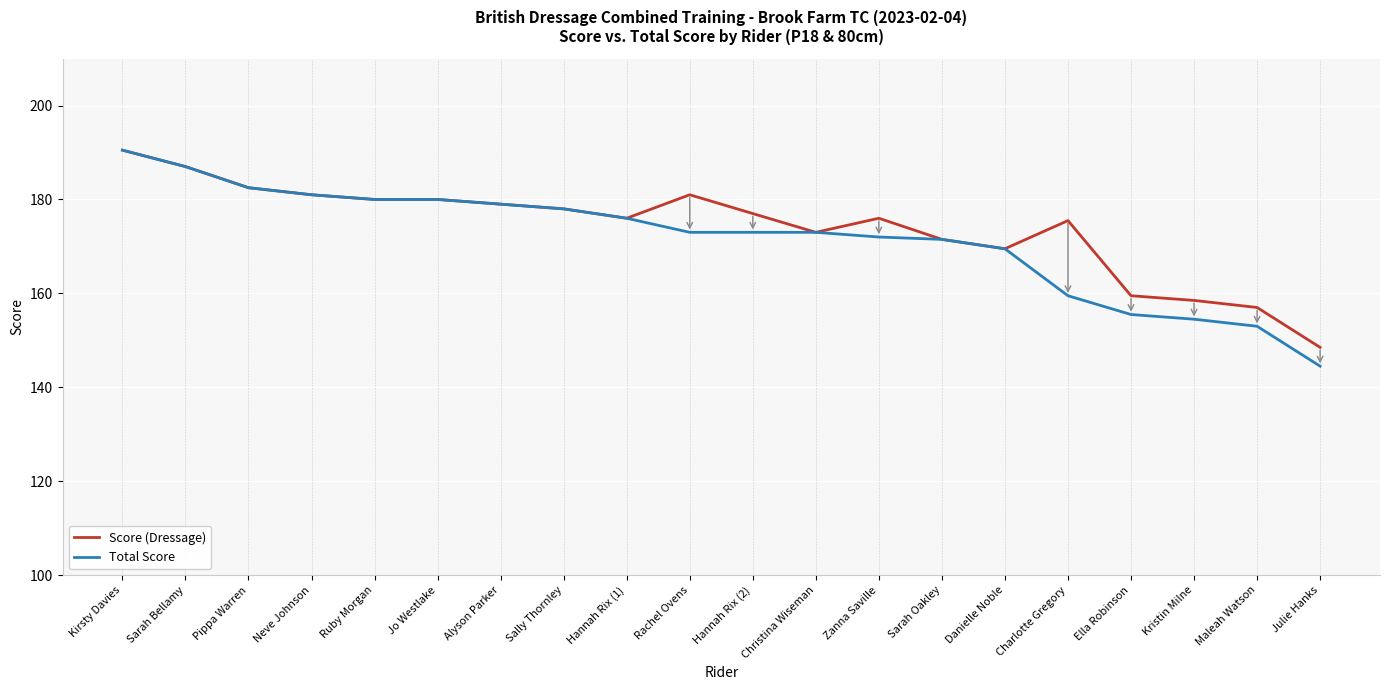

What position from the right is Pippa Warren?

18